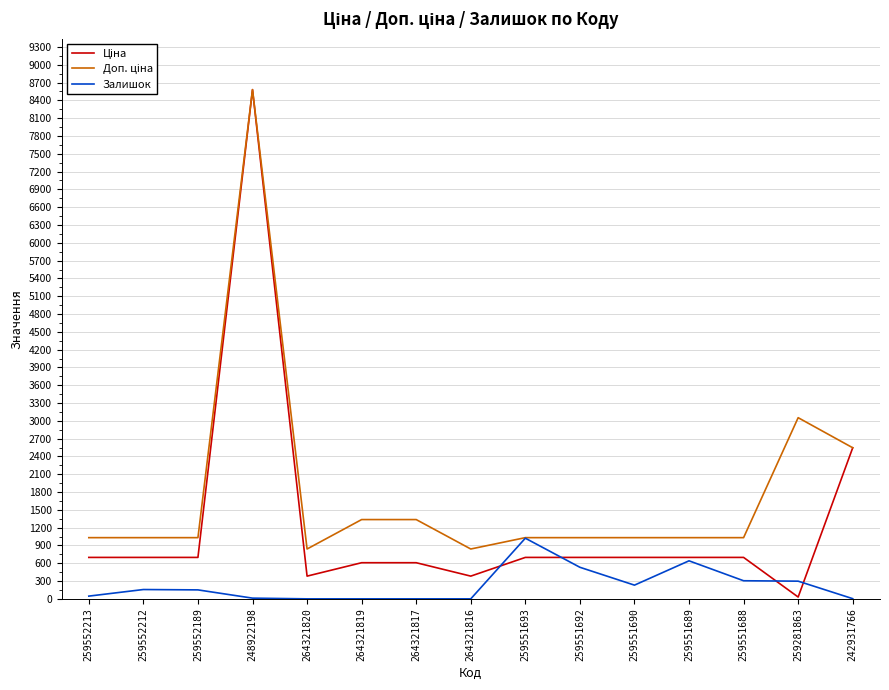

Which category has the highest value in the Залишок series?

259551693